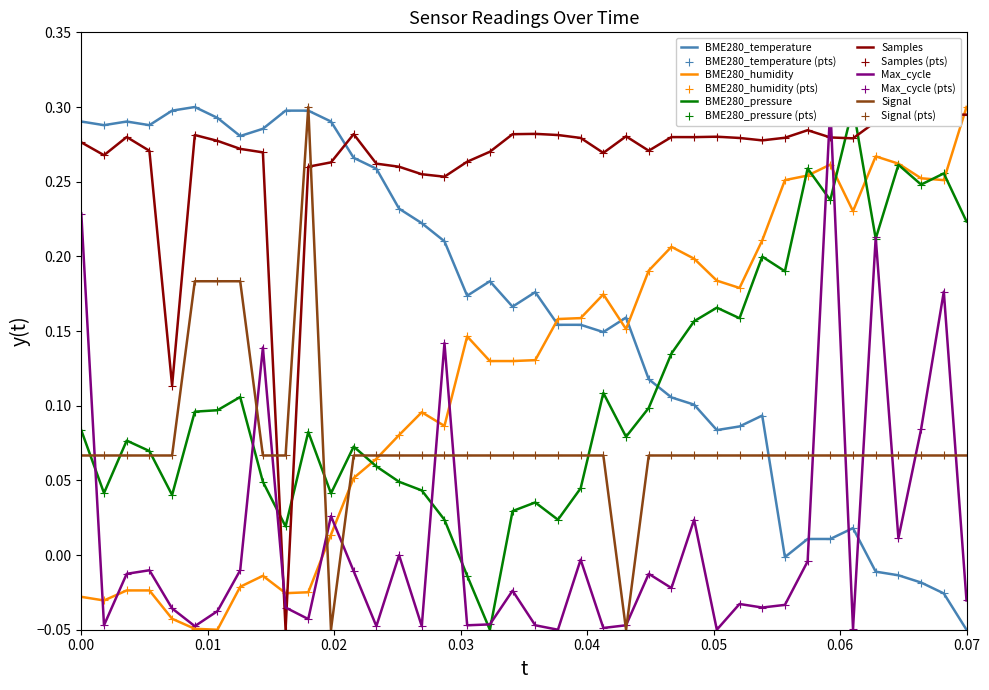

Which series contains the lowest Y value?

BME280_temperature